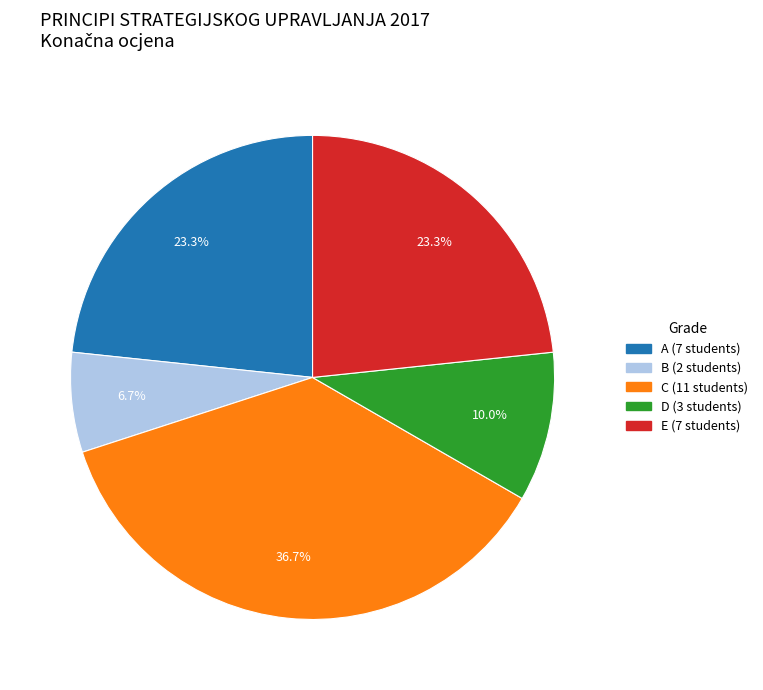

To the nearest percent, what portion does A represent?

23%